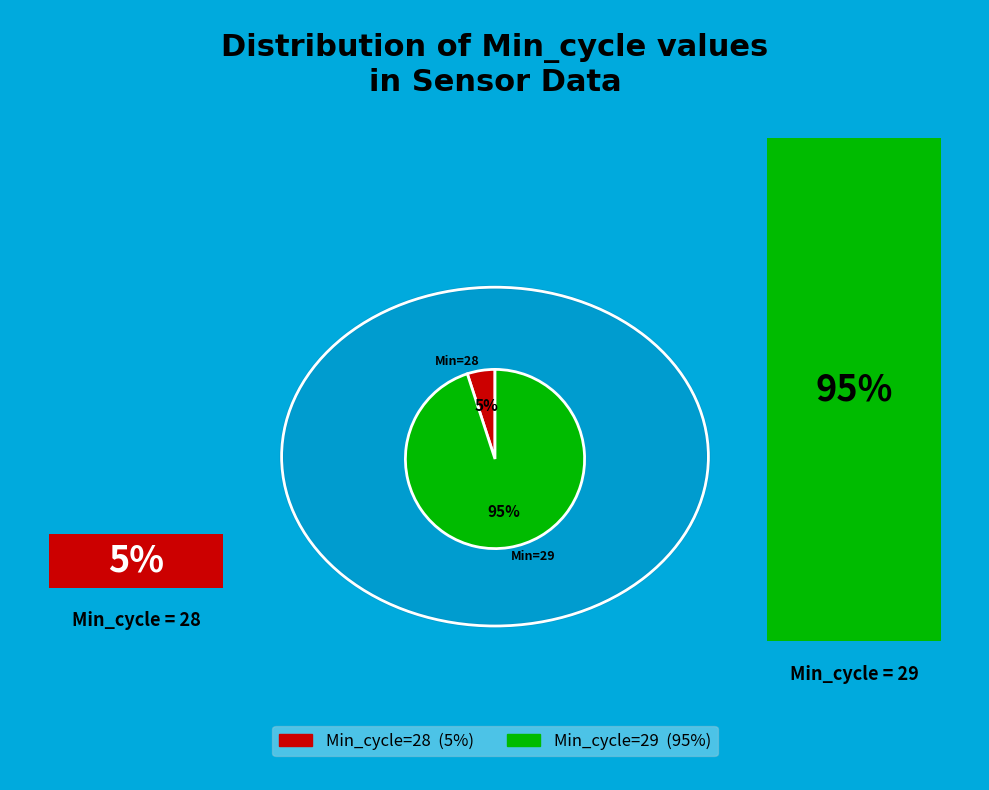

Is there any slice that represents more than half of the pie?

Yes